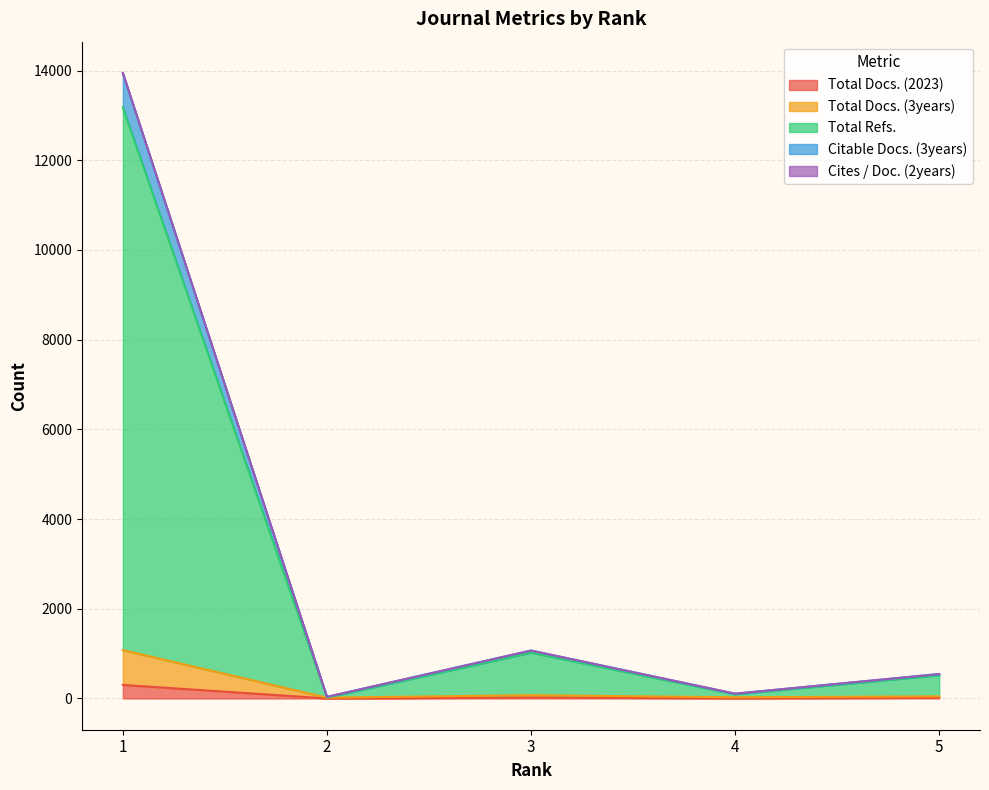

What is the sum of all Total Refs. values?

14827